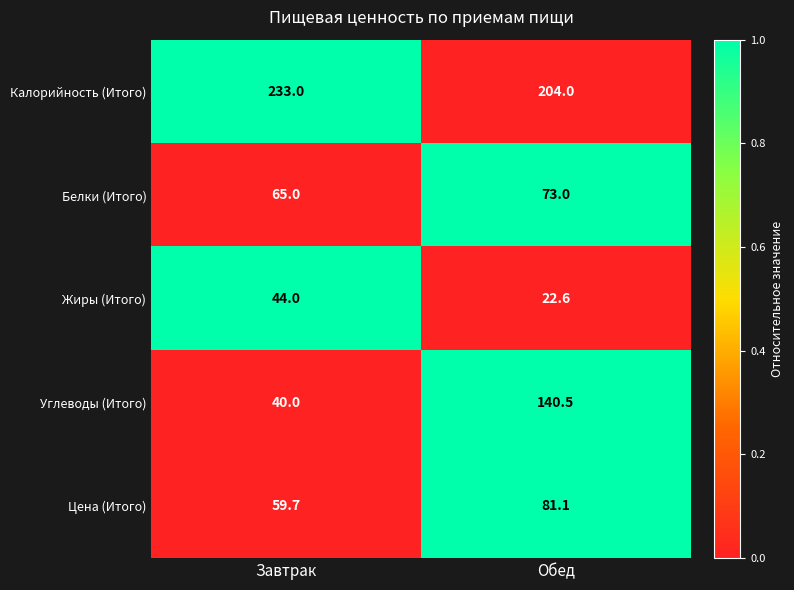

Rank the series by their maximum value, from lowest to highest.

Жиры (Итого), Белки (Итого), Цена (Итого), Углеводы (Итого), Калорийность (Итого)